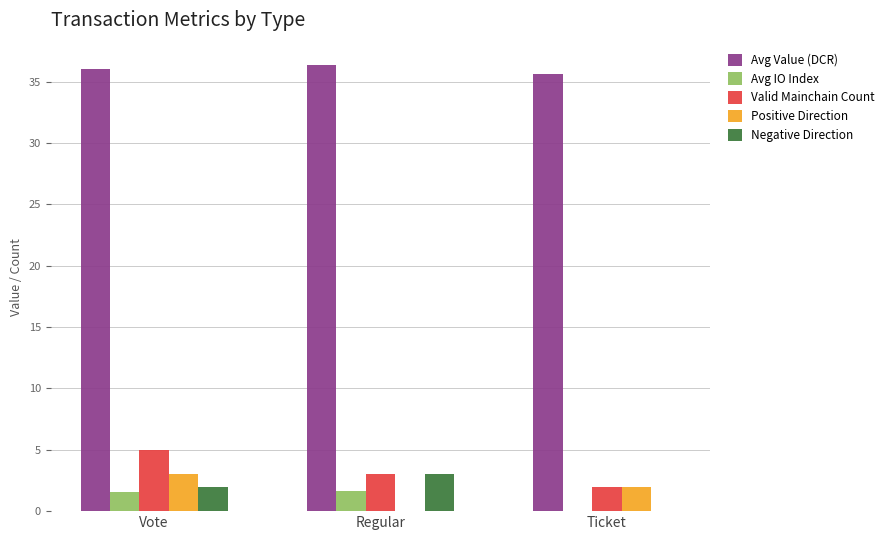

What is the sum of the Avg IO Index values at Regular and Ticket?

1.7